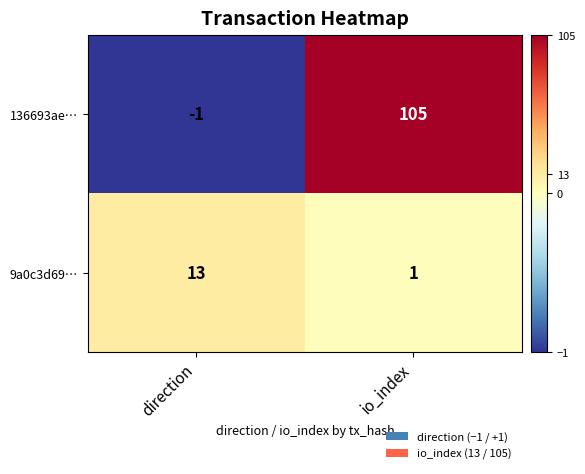

What is the difference between the maximum and minimum values in the 9a0c3d69… series?

12